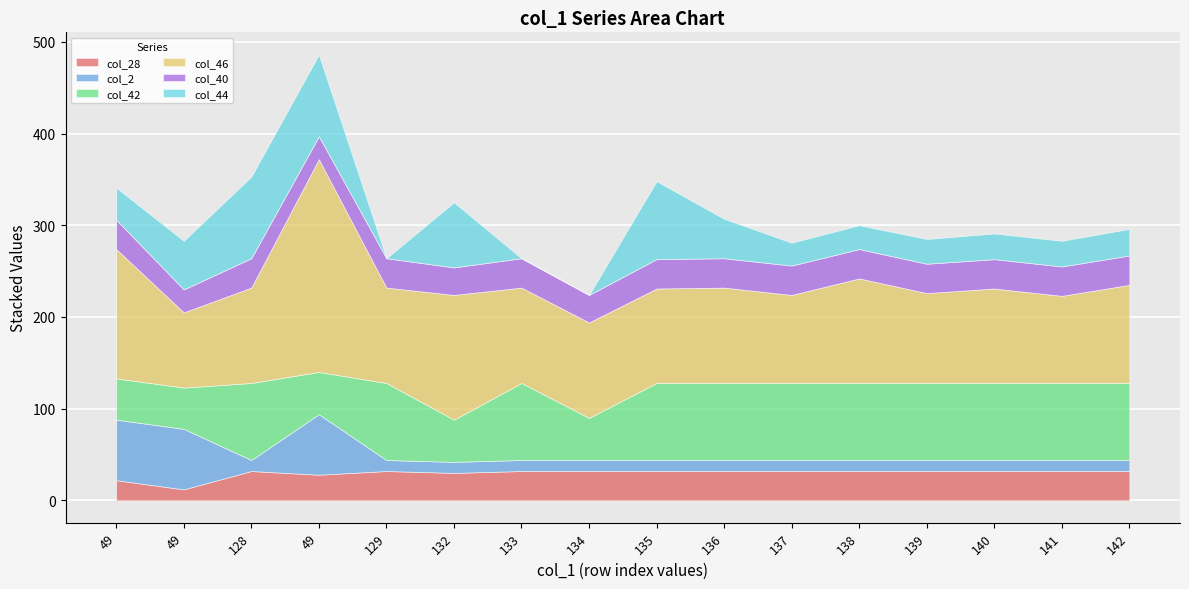

How many lines are shown in the chart?

6